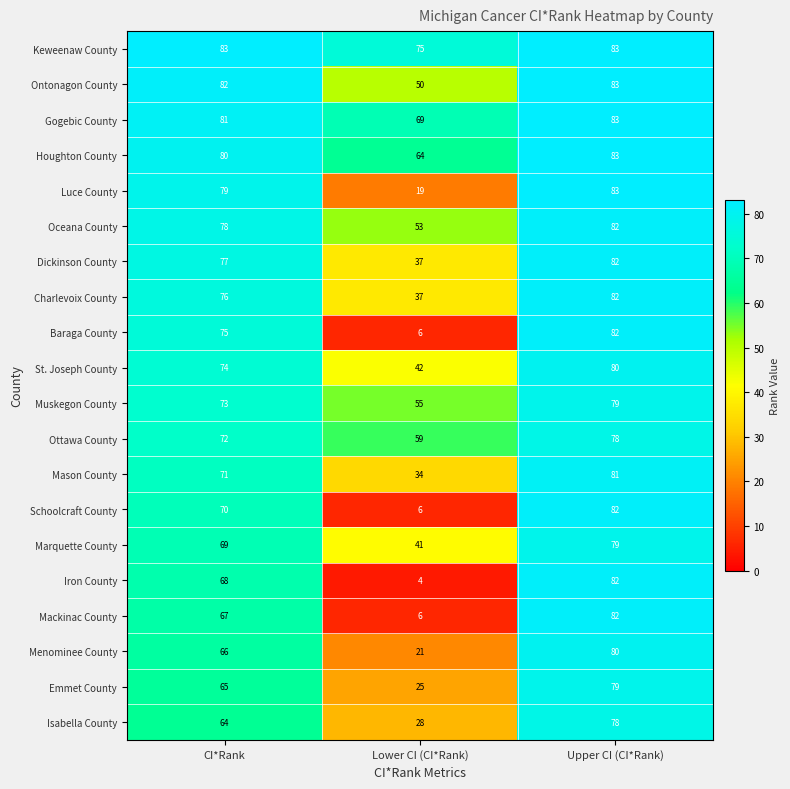

The Menominee County series shows 80 at Upper CI (CI*Rank). True or false?

True